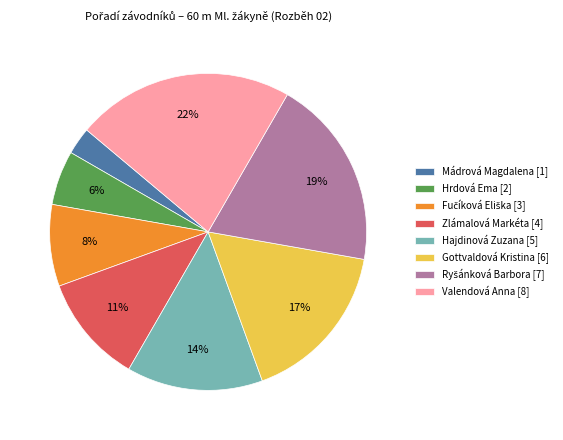

To the nearest percent, what percentage of the pie is Gottvaldová Kristina [6]?

17%